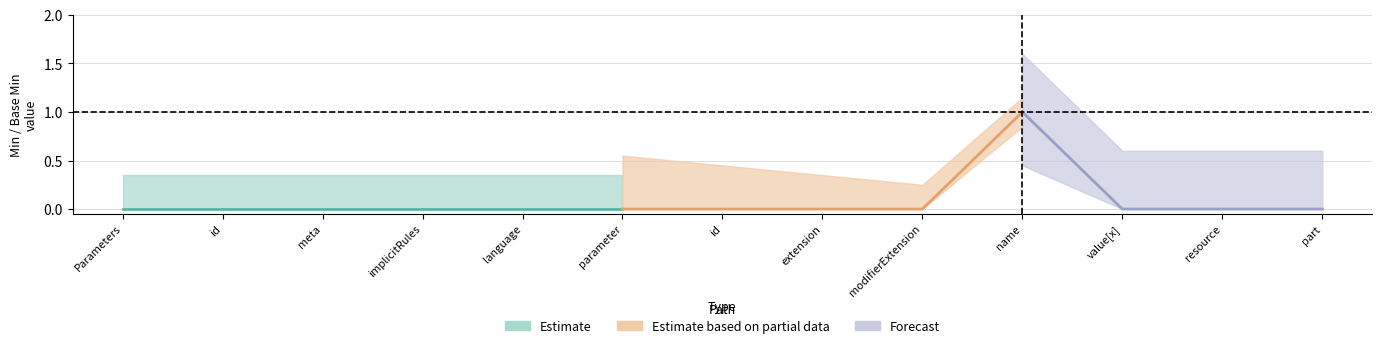

Where is Min_values nearest to the value 0?

Parameters